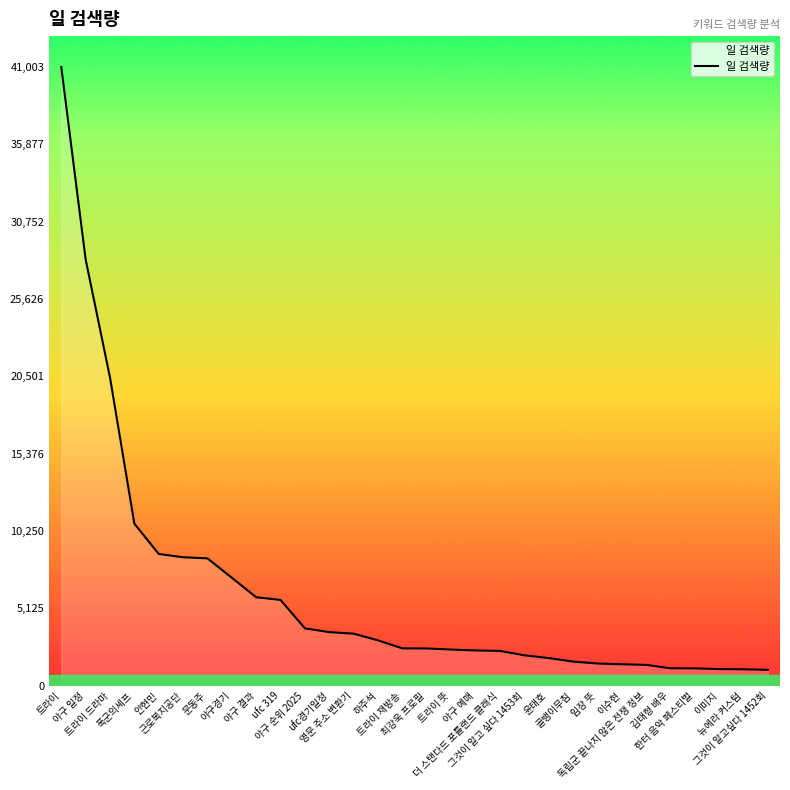

What is the greatest value displayed?

41003